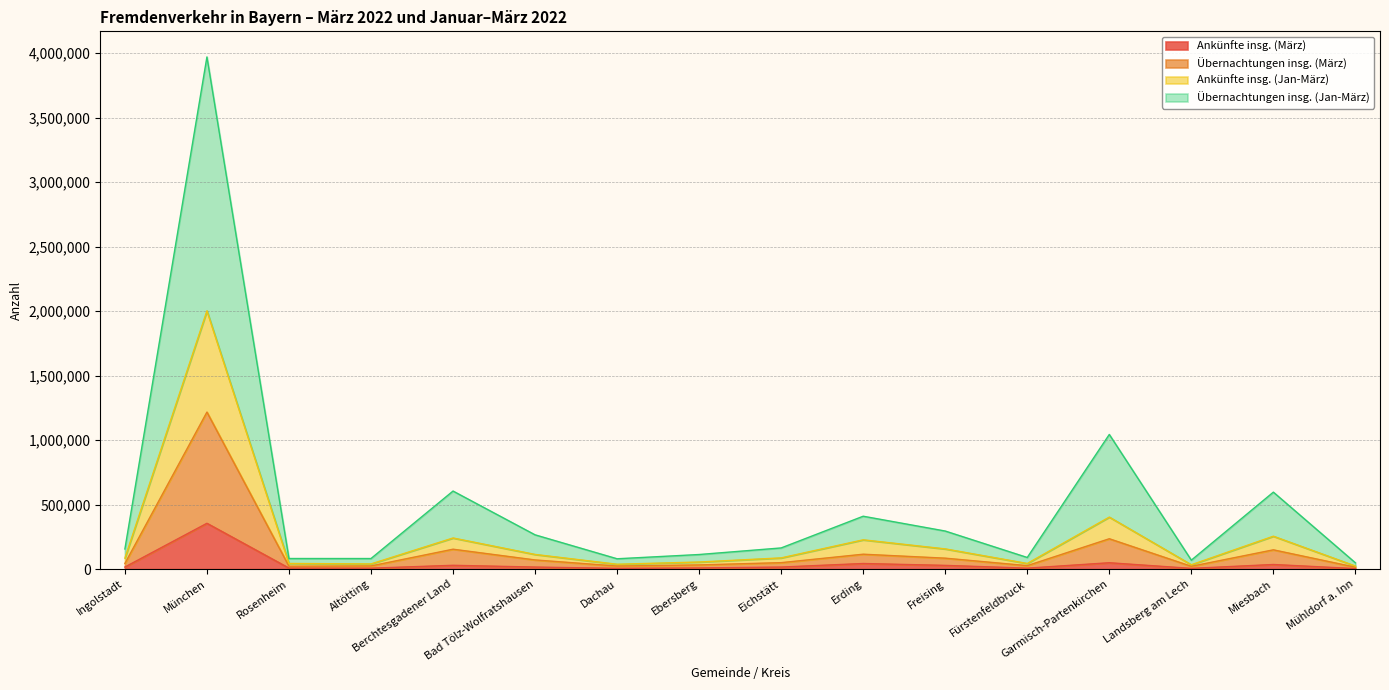

The Ankünfte insg. (Jan-März) series shows 156670 at Freising. True or false?

True